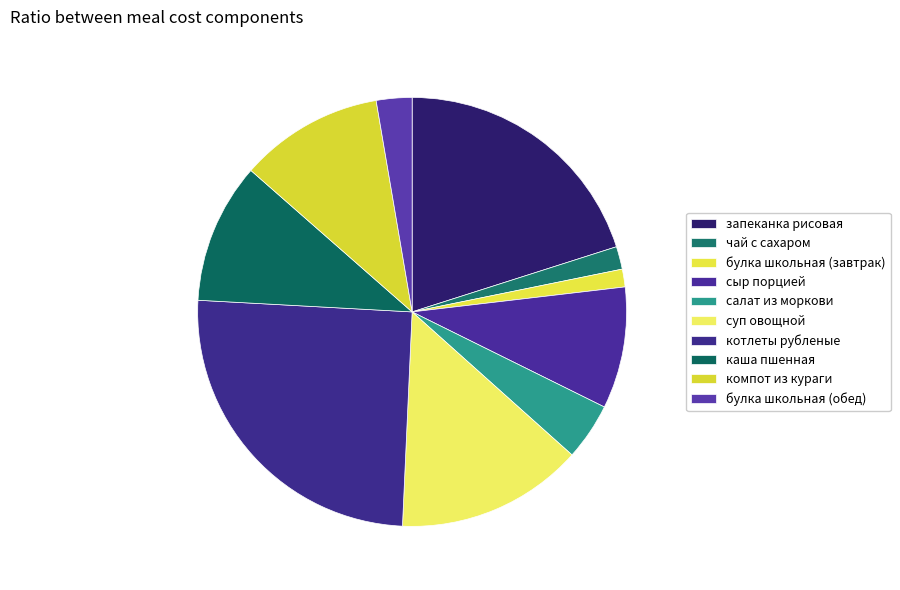

How many segments does this pie chart have?

10